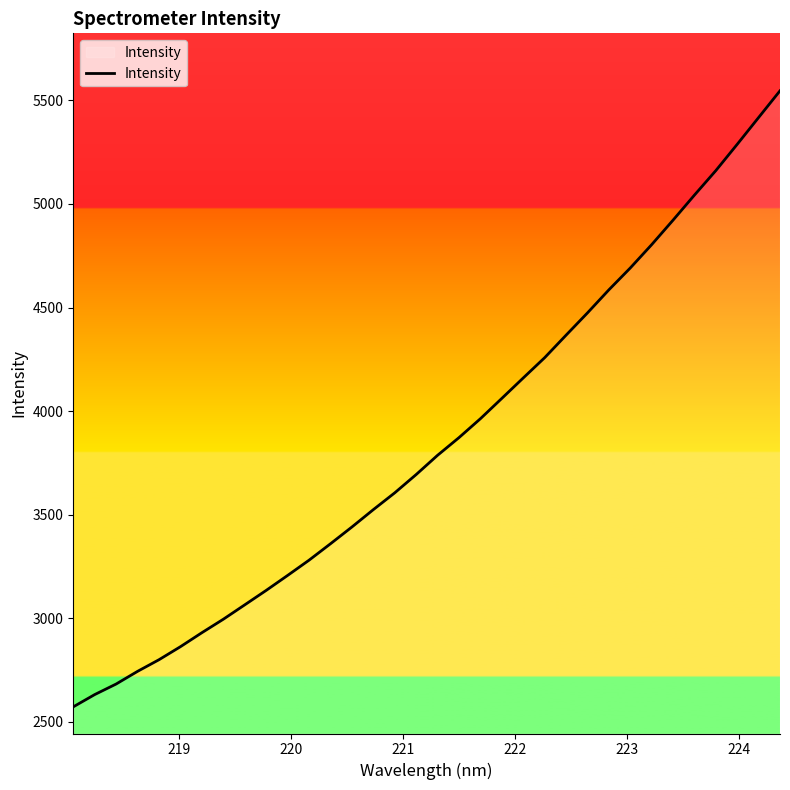

What is the difference between the maximum and minimum values?

2973.0